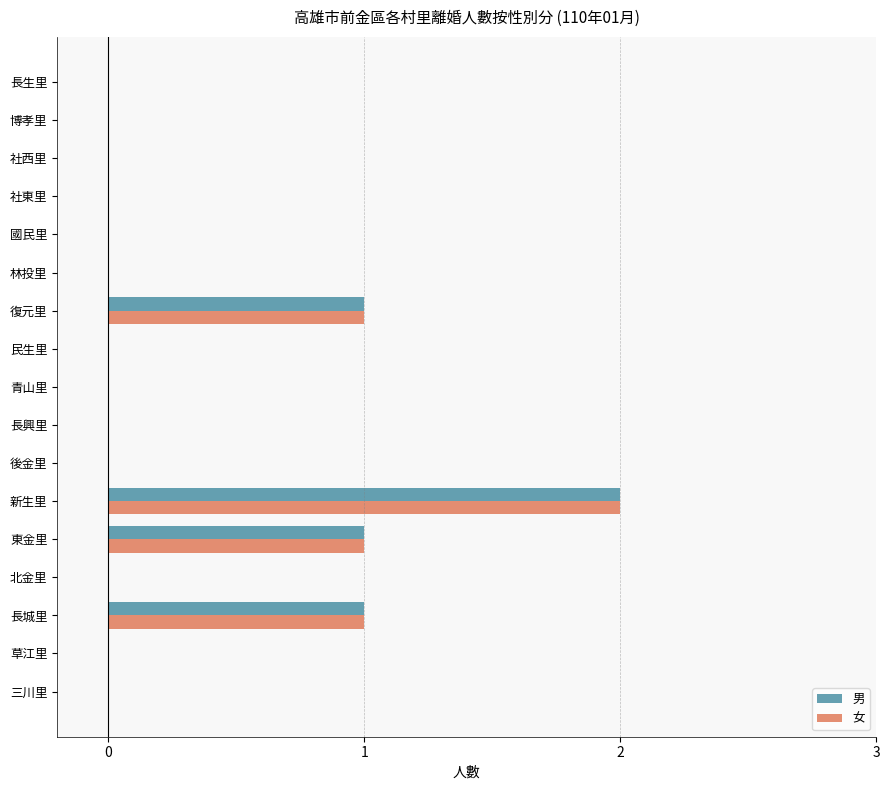

The 男 series shows 1 at 新生里. True or false?

False